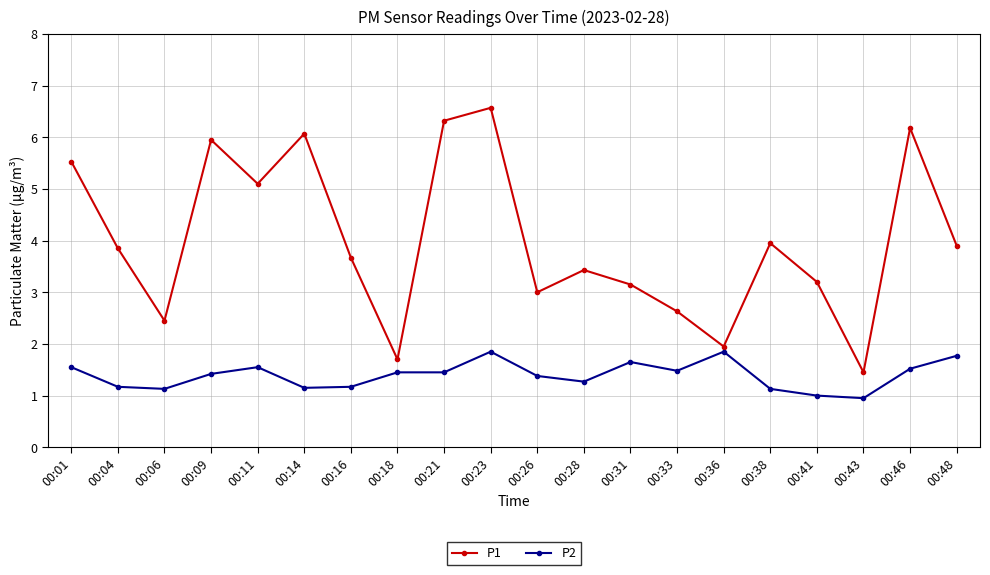

Read the P2 value at 00:11.

1.6